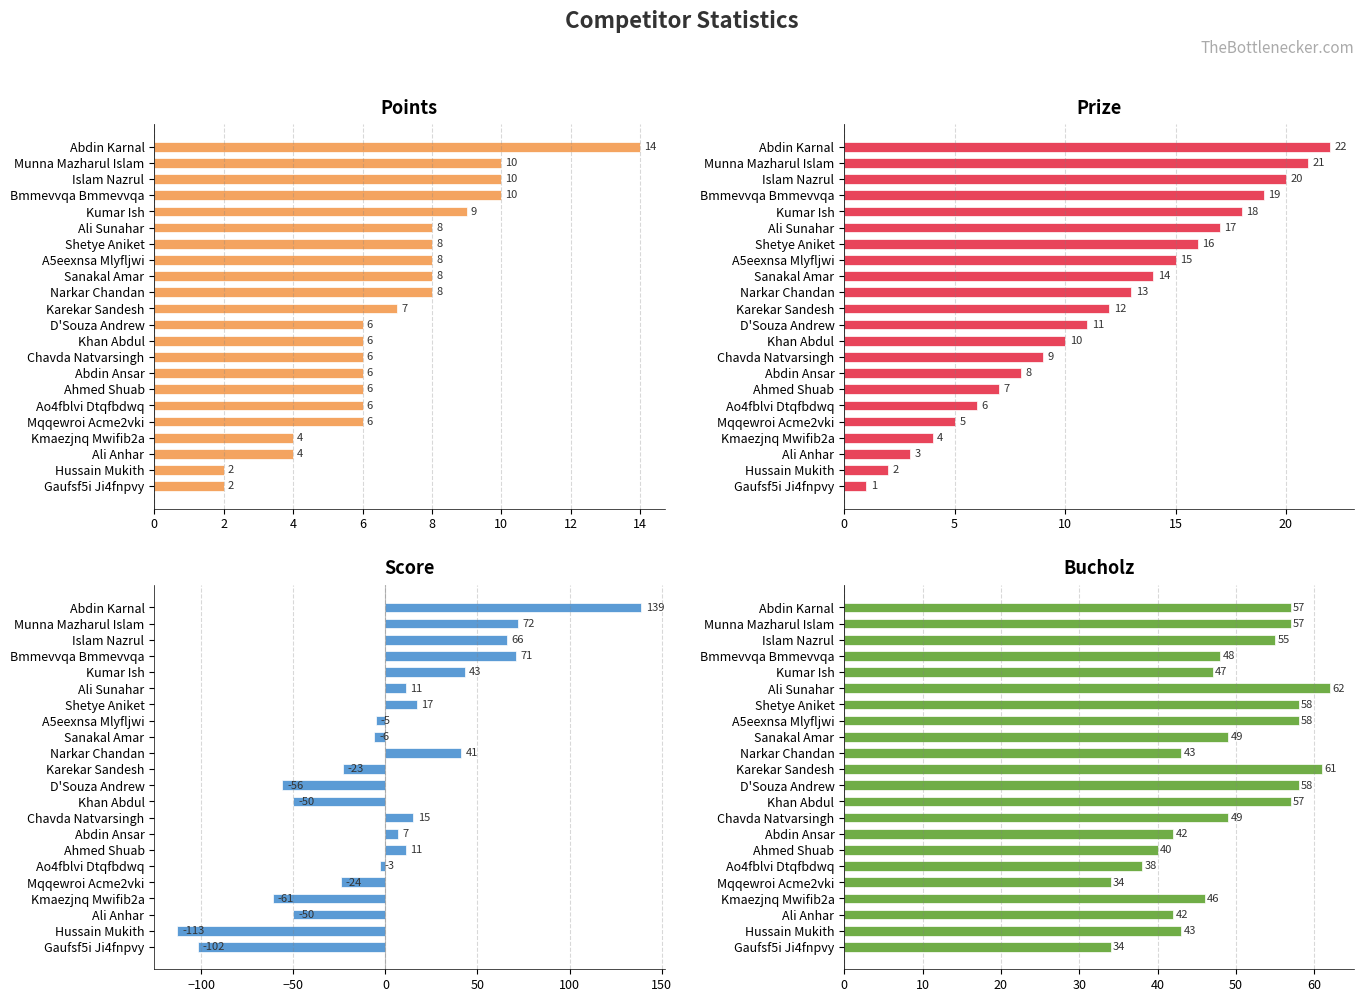

Is the value of Bucholz at Bmmevvqa Bmmevvqa greater than the value of Prize at Hussain Mukith?

Yes